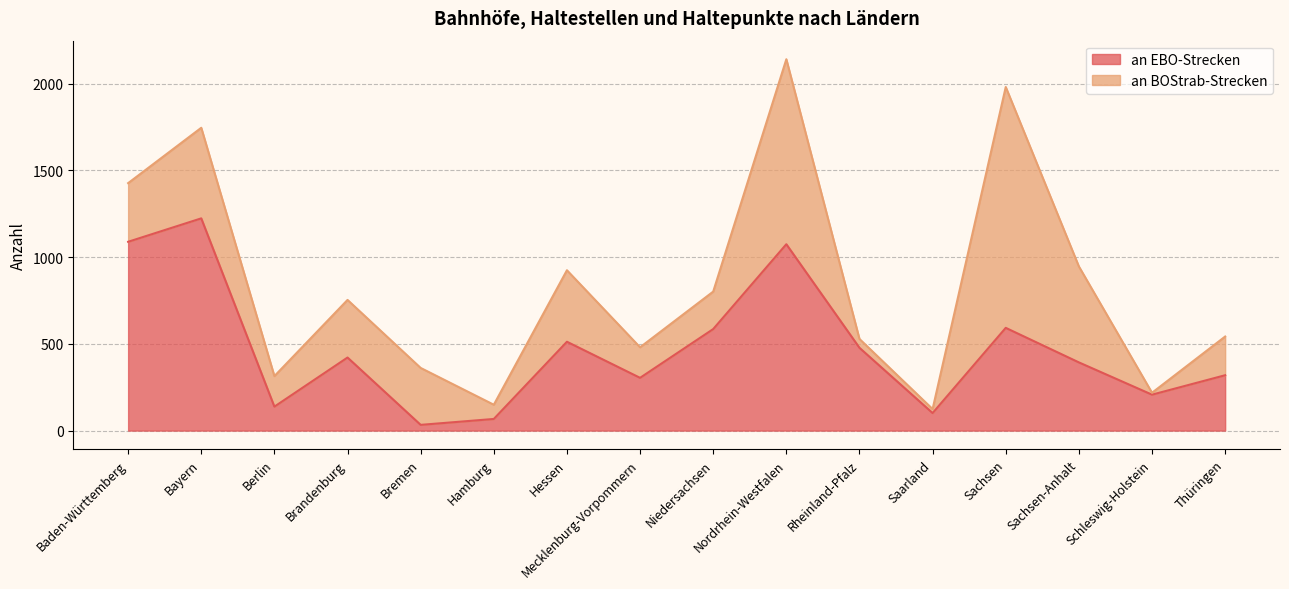

What is the label of the 3rd point from the right?

Sachsen-Anhalt